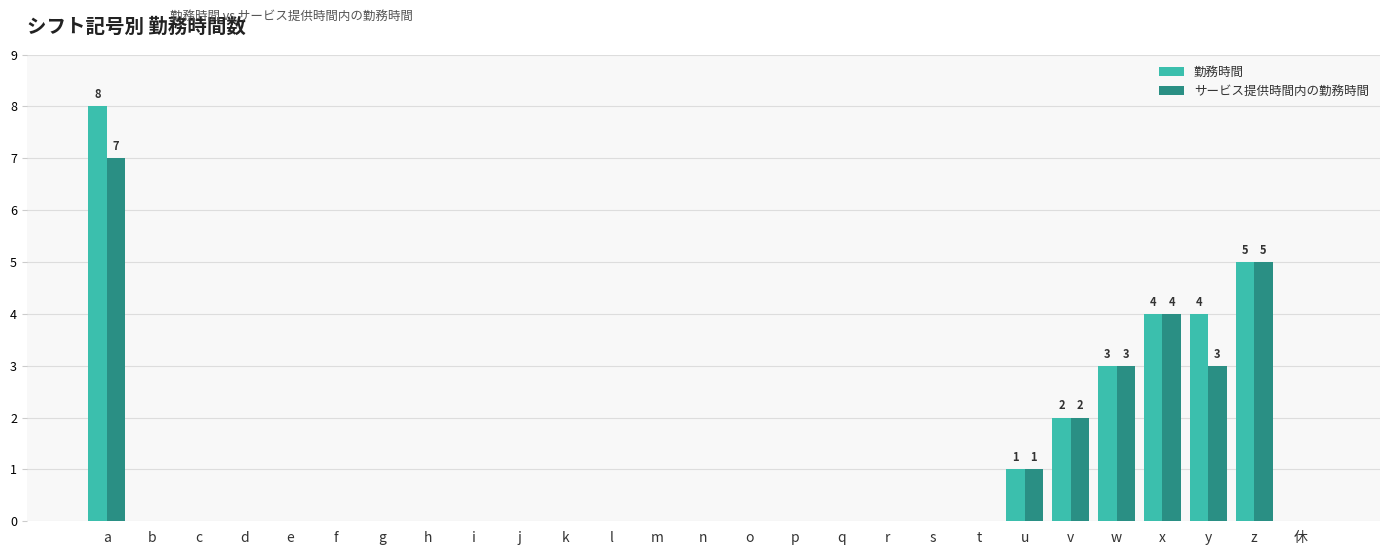

Reading left to right, extract all data points from this chart.

勤務時間: 8	0	0	0	0	0	0	0	0	0	0	0	0	0	0	0	0	0	0	0	1	2	3	4	4	5	0
サービス提供時間内の勤務時間: 7	0	0	0	0	0	0	0	0	0	0	0	0	0	0	0	0	0	0	0	1	2	3	4	3	5	0